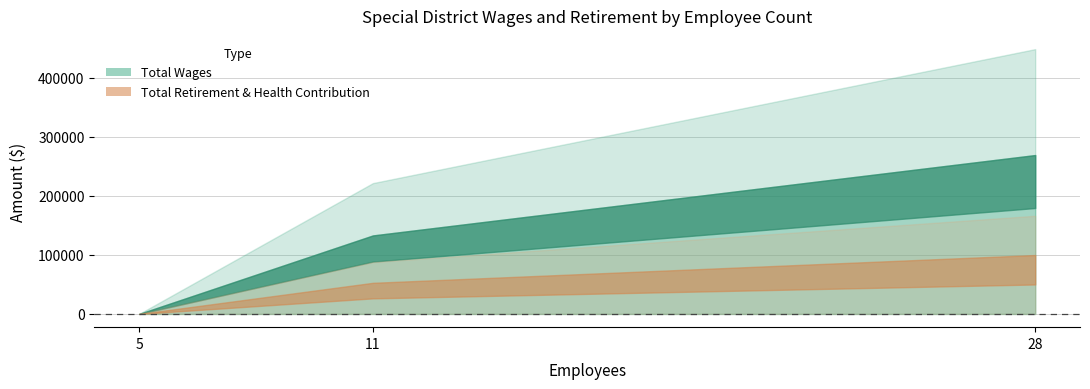

Is it true that Total Retirement & Health Contribution equals 0 at 5?

True